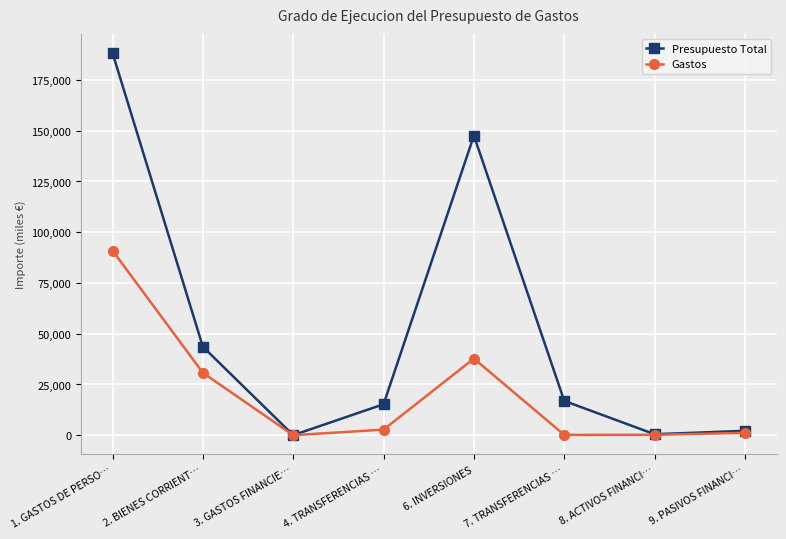

What is the label of the 1st point from the right?

9. PASIVOS FINANCI…